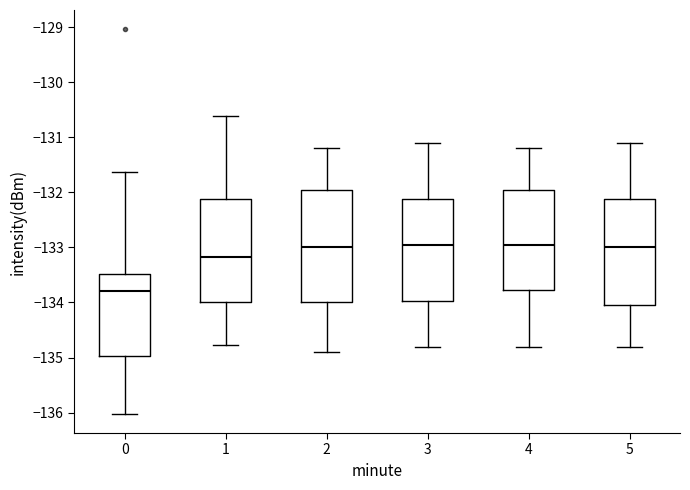

Reading left to right, transcribe this box plot: for each box, give where its median line is, the range the box spans, and where its two whiskers end, as read against the y-axis. The values are not printed on the chart, so give them approximately, as read against the axis.

0: median -133.8, box -135.0 to -133.5, whiskers -136.0 to -131.6
1: median -133.2, box -134.0 to -132.1, whiskers -134.8 to -130.6
2: median -133.0, box -134.0 to -131.9, whiskers -134.9 to -131.2
3: median -132.9, box -134.0 to -132.1, whiskers -134.8 to -131.1
4: median -132.9, box -133.8 to -131.9, whiskers -134.8 to -131.2
5: median -133.0, box -134.0 to -132.1, whiskers -134.8 to -131.1